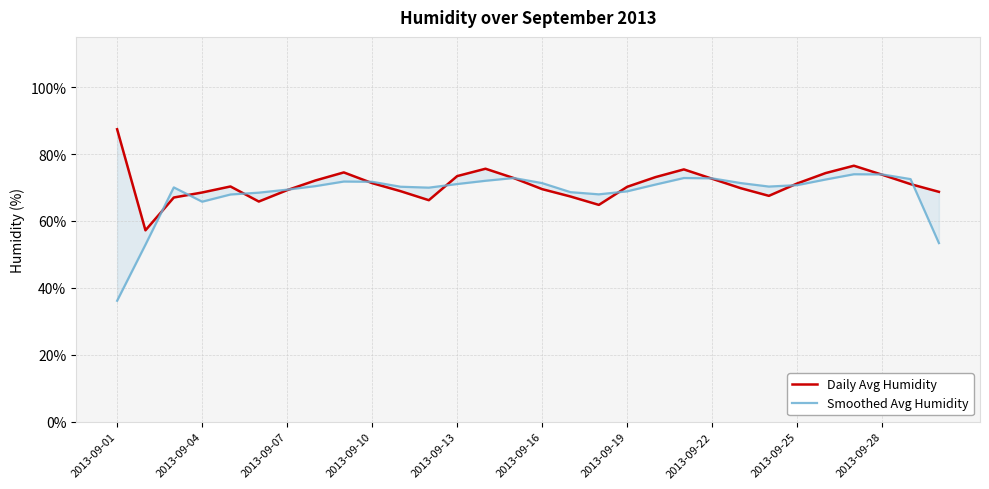

What is the approximate value of Smoothed Avg Humidity at 10?

70.2